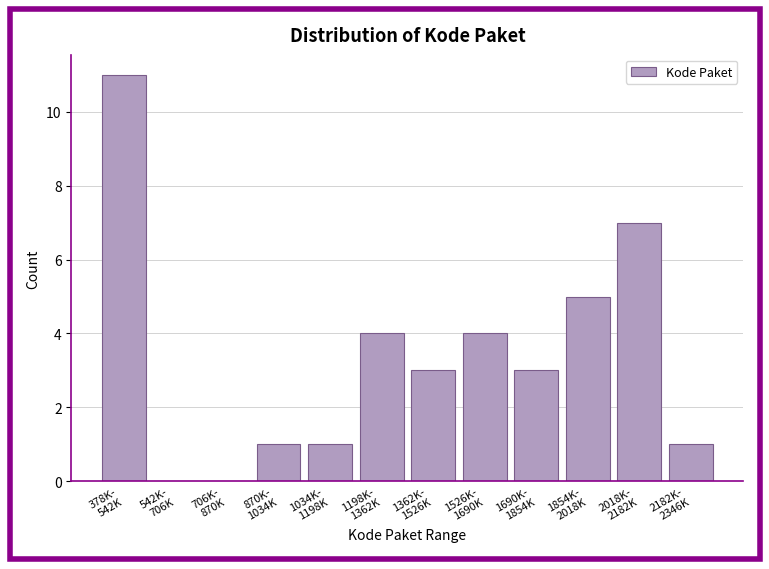

What is the greatest value displayed?

11